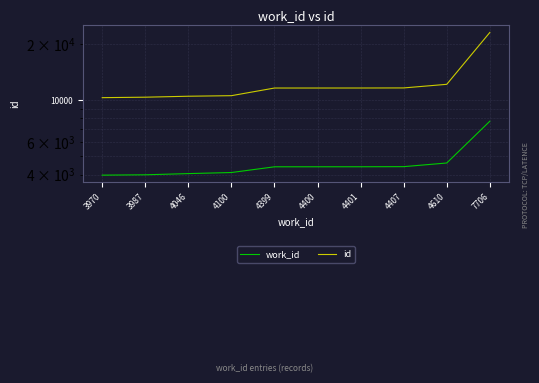

At which label does id reach its minimum?

3970